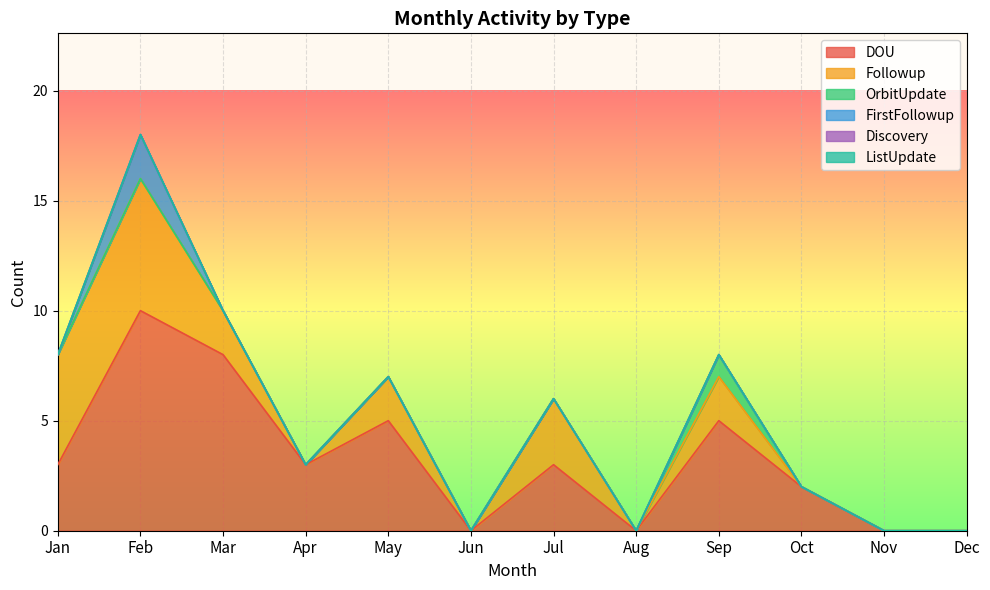

Reading left to right, transcribe all the data shown in this chart.

DOU: 3	10	8	3	5	0	3	0	5	2	0	0
Followup: 5	6	2	0	2	0	3	0	2	0	0	0
OrbitUpdate: 0	0	0	0	0	0	0	0	1	0	0	0
FirstFollowup: 0	2	0	0	0	0	0	0	0	0	0	0
Discovery: 0	0	0	0	0	0	0	0	0	0	0	0
ListUpdate: 0	0	0	0	0	0	0	0	0	0	0	0